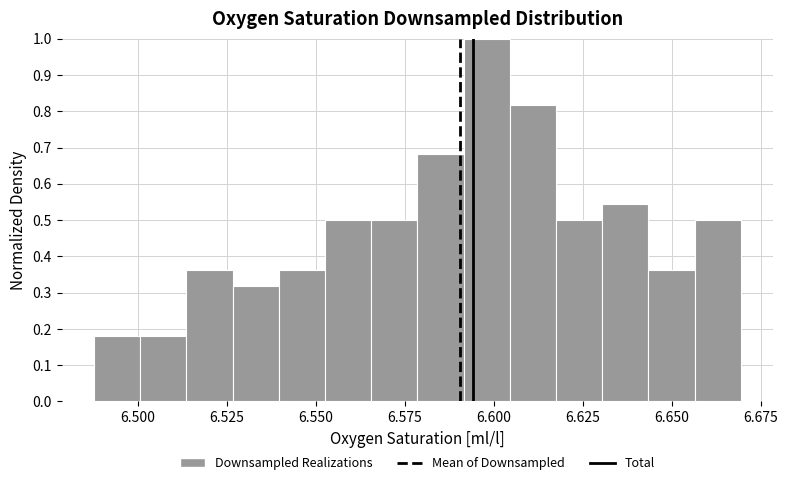

Around what value on the x-axis is the tallest bar? Give the approximate position of its centre, as read against the axis.

6.600